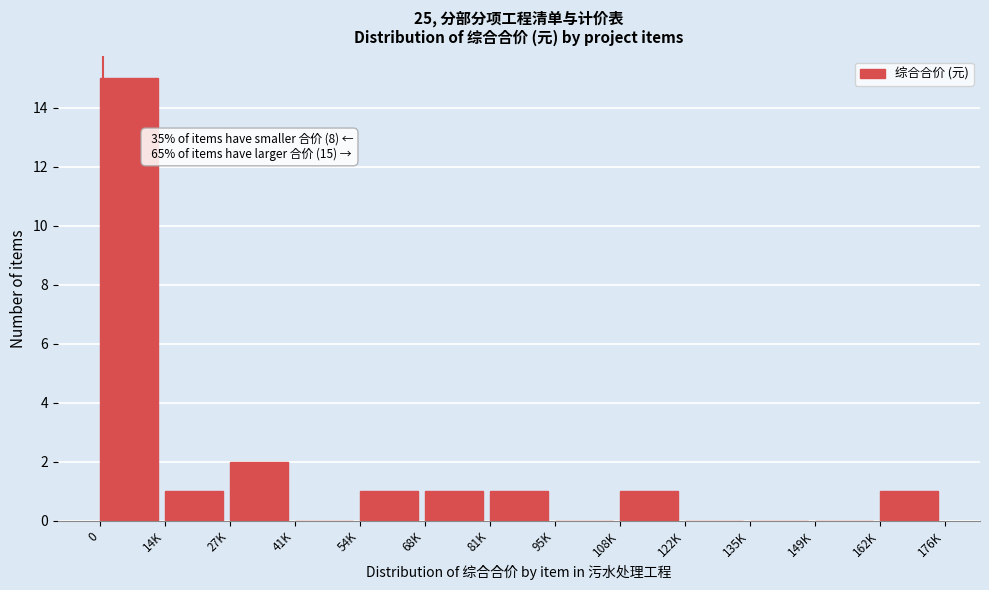

Reading right to left, list all the values displayed in this chart.

162K=1	149K=0	135K=0	122K=0	108K=1	95K=0	81K=1	68K=1	54K=1	41K=0	27K=2	14K=1	0=15